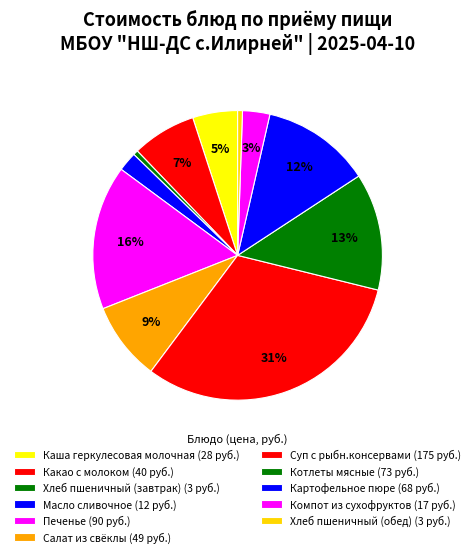

How many segments does this pie chart have?

11